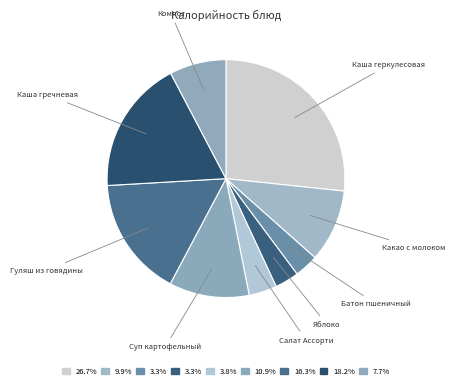

Combined, do Гуляш из говядины and Компот account for over 50%?

No